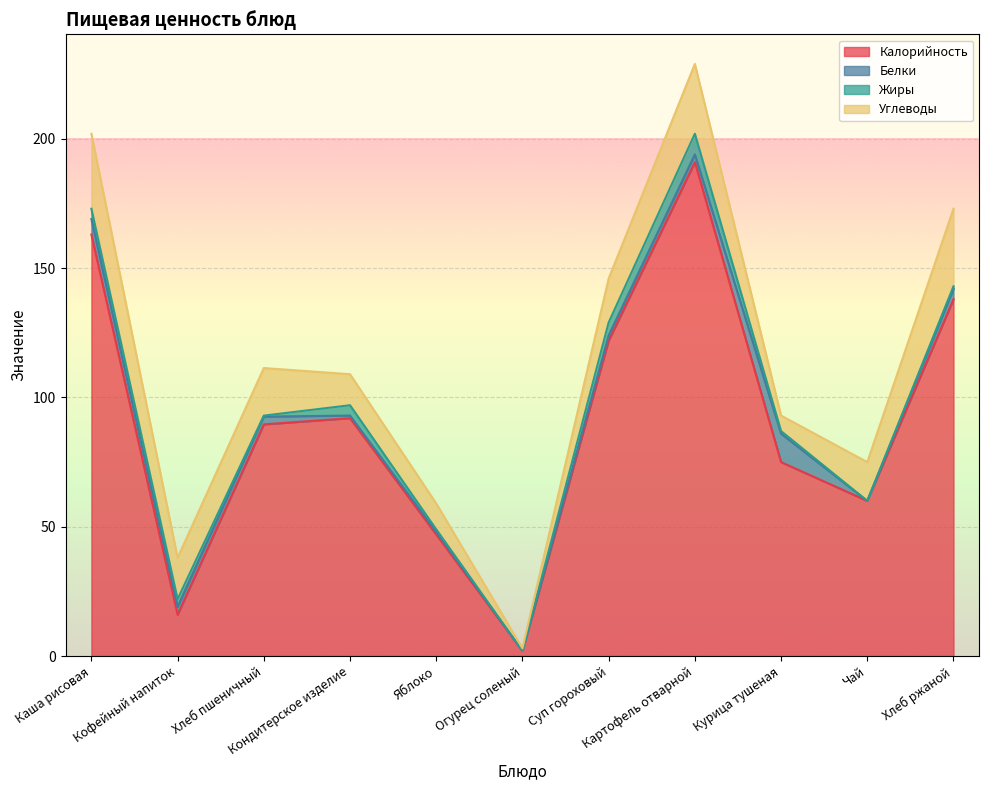

At Хлеб пшеничный, list the series in order from smallest to largest.

Жиры, Белки, Углеводы, Калорийность